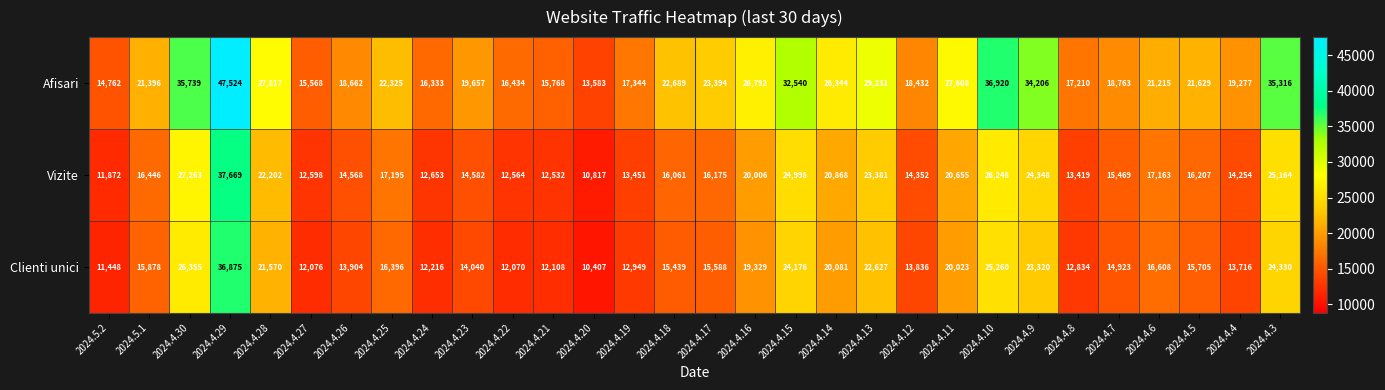

Is the value of Vizite at 2024.4.20 greater than the value of Afisari at 2024.4.18?

No